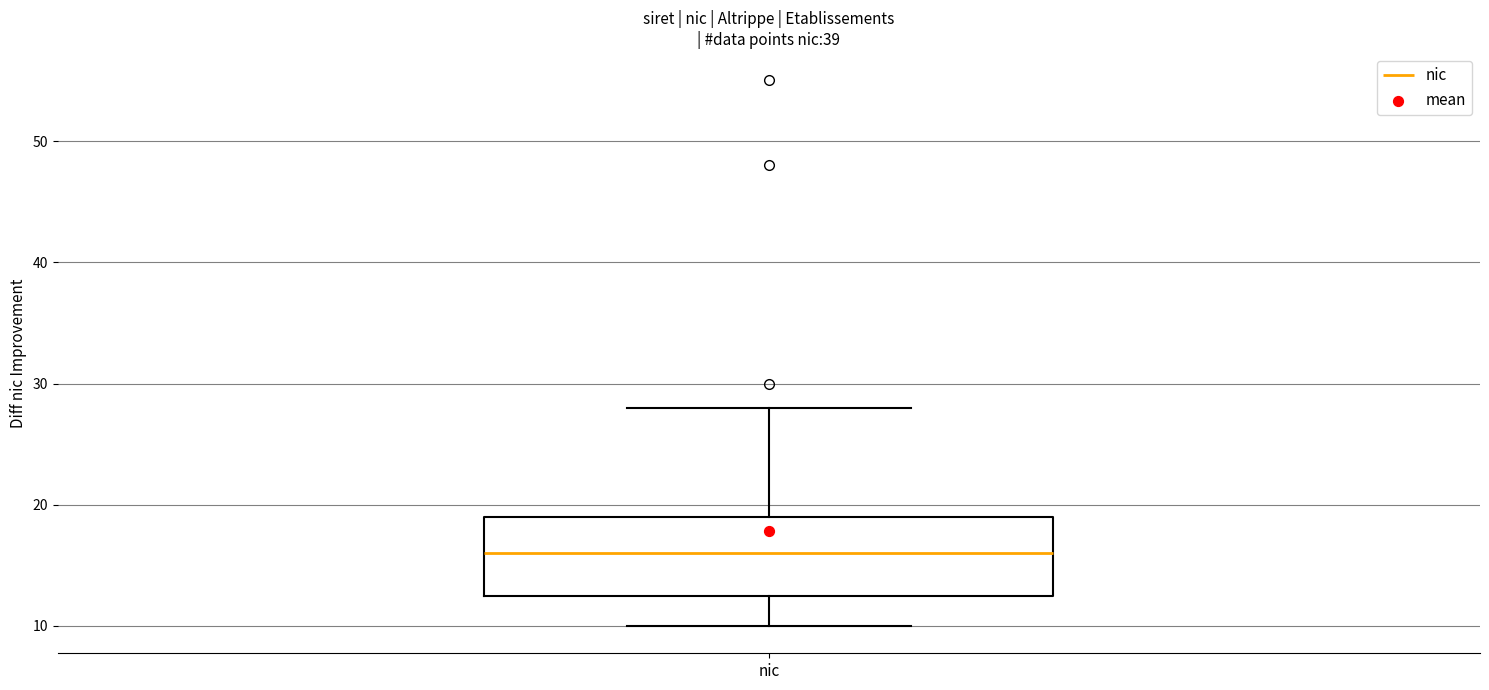

Transcribe this box plot: give where the median line is, the range the box spans, and where the two whiskers end, as read against the y-axis. The values are not printed on the chart, so give them approximately, as read against the axis.

median 16, box 13 to 19, whiskers 10 to 28